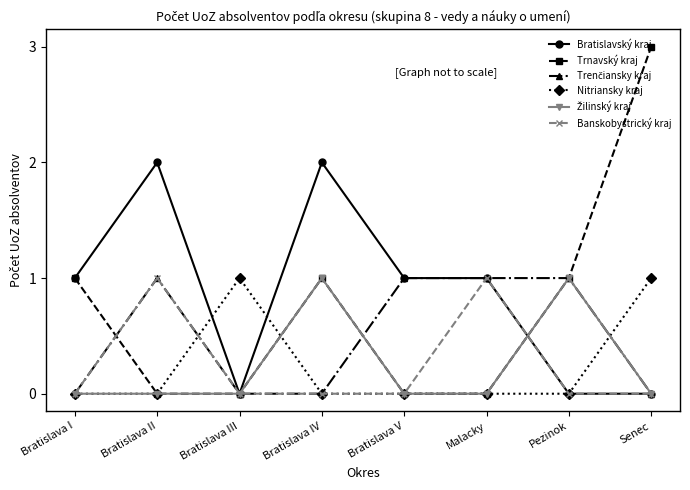

What is the difference between the highest and lowest values at Bratislava III?

1